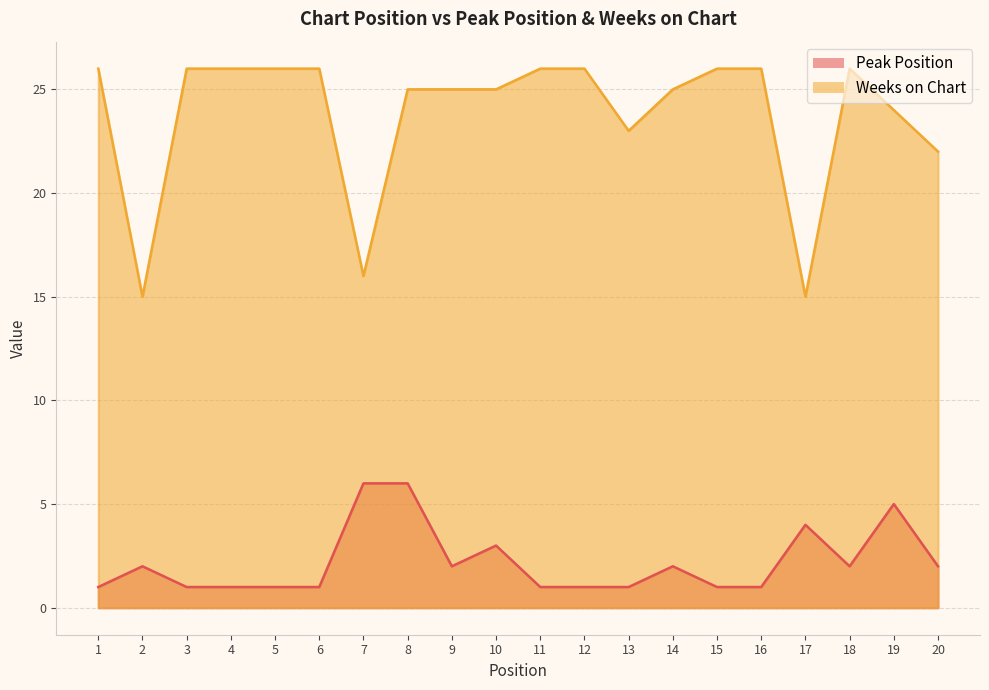

The Weeks on Chart series shows 26 at 3. True or false?

True